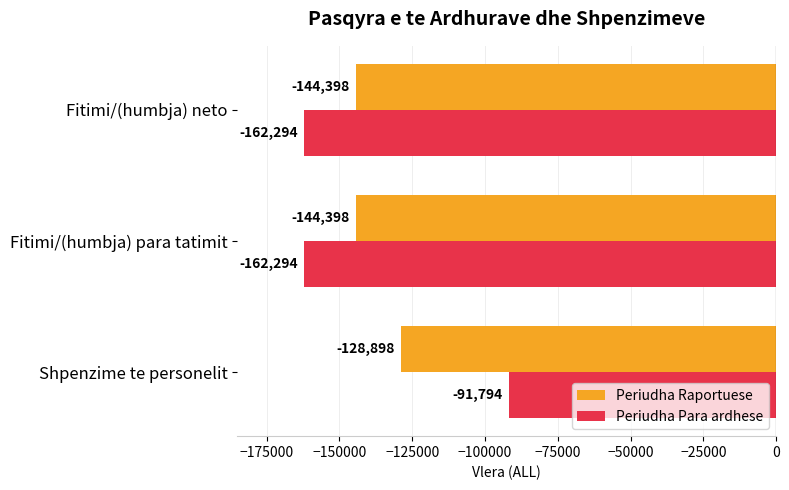

Which series changed the most between Shpenzime te personelit and Fitimi/(humbja) para tatimit?

Periudha Para ardhese